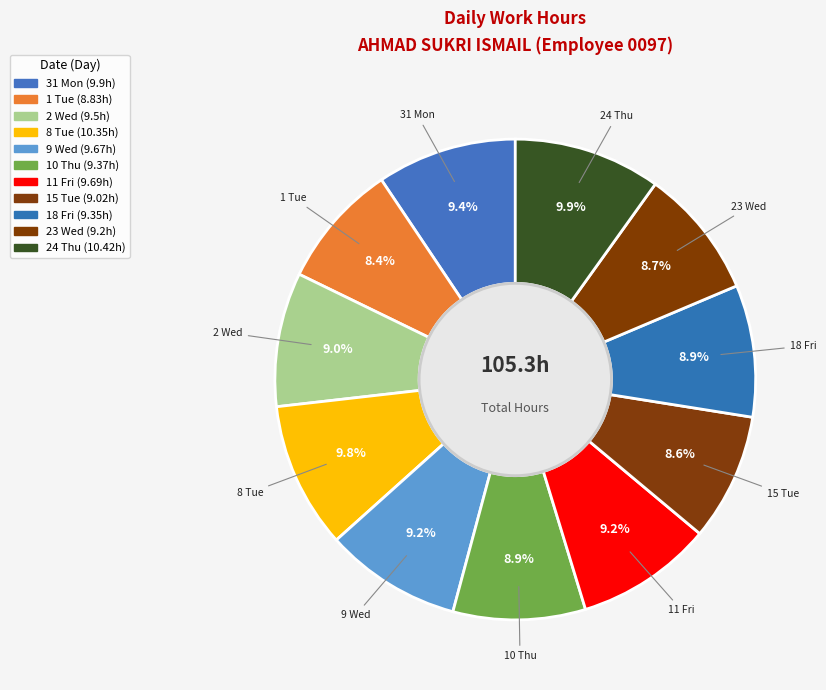

How many segments does this pie chart have?

11